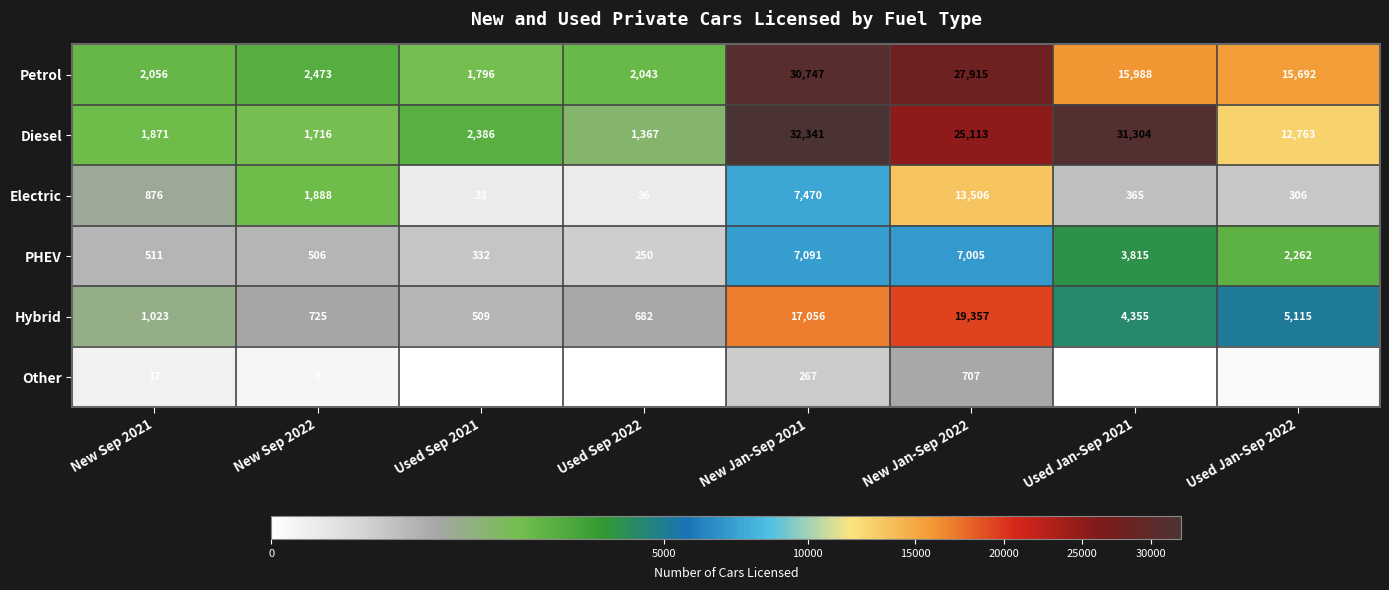

Which series has the widest spread of values?

Diesel